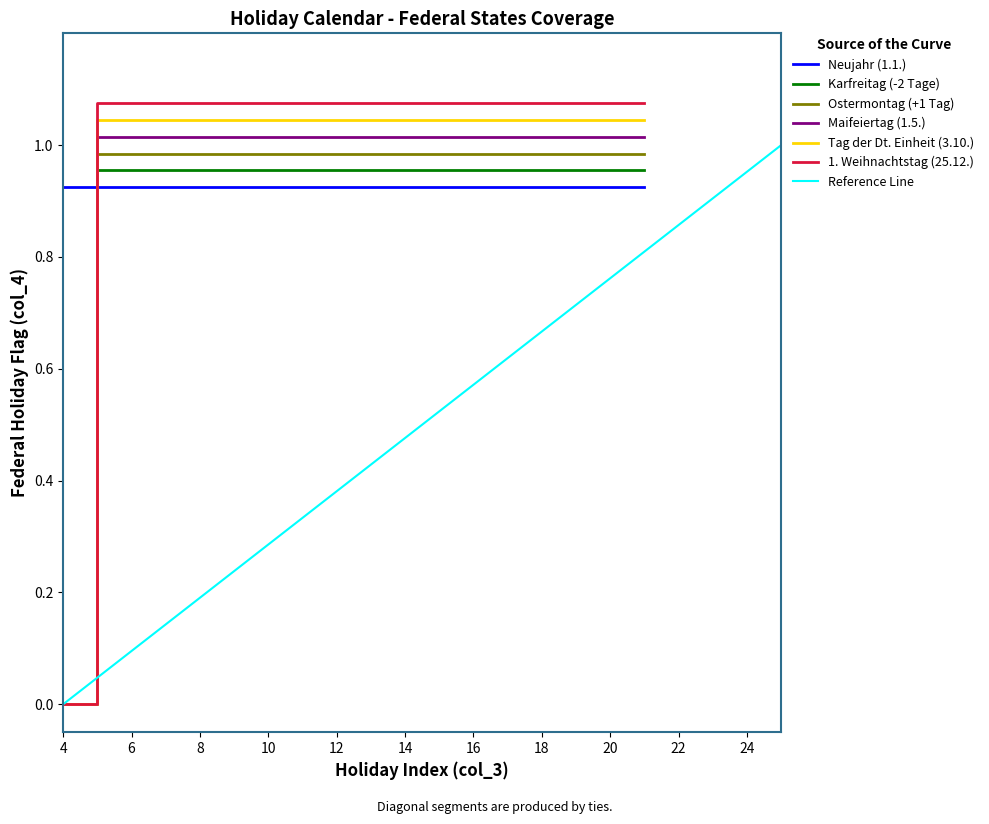

True or false: Maifeiertag (1.5.) and Tag der Dt. Einheit (3.10.) cross at least once.

False